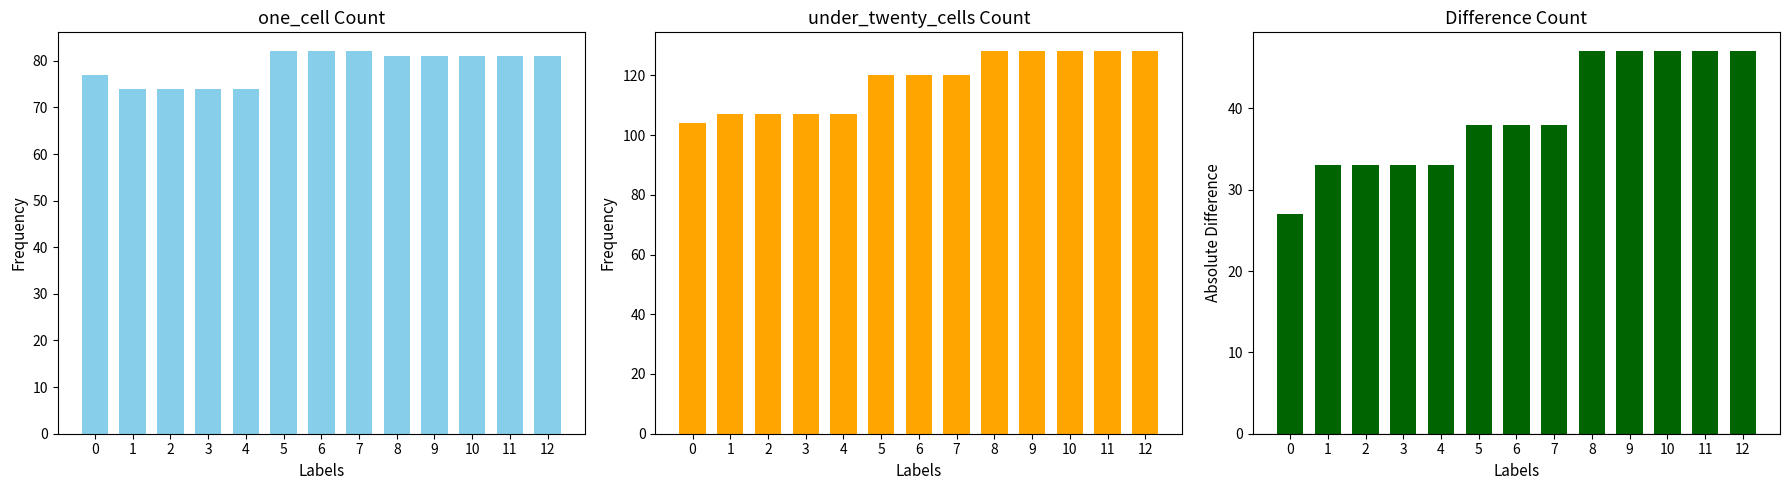

What is the difference between the maximum and minimum values in the under_twenty_cells series?

24